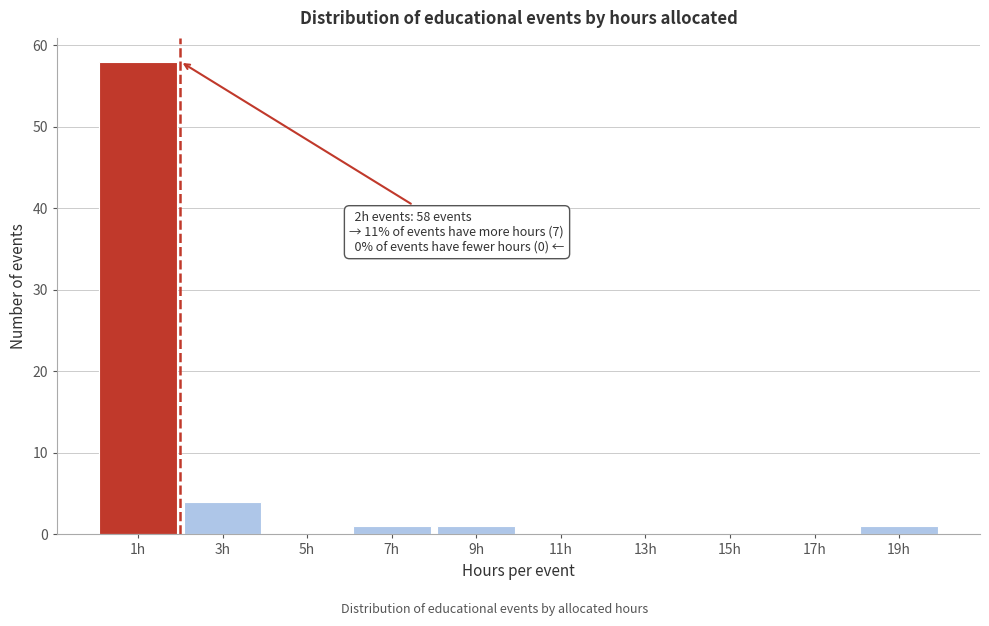

Reading left to right, what are all the values shown in this chart?

1h=58	3h=4	5h=0	7h=1	9h=1	11h=0	13h=0	15h=0	17h=0	19h=1